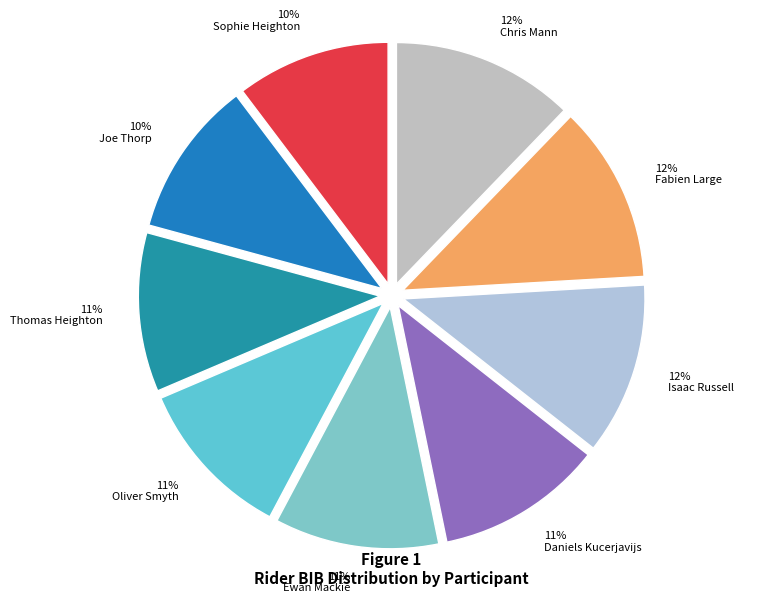

True or false: Oliver Smyth accounts for 1% of the total.

False